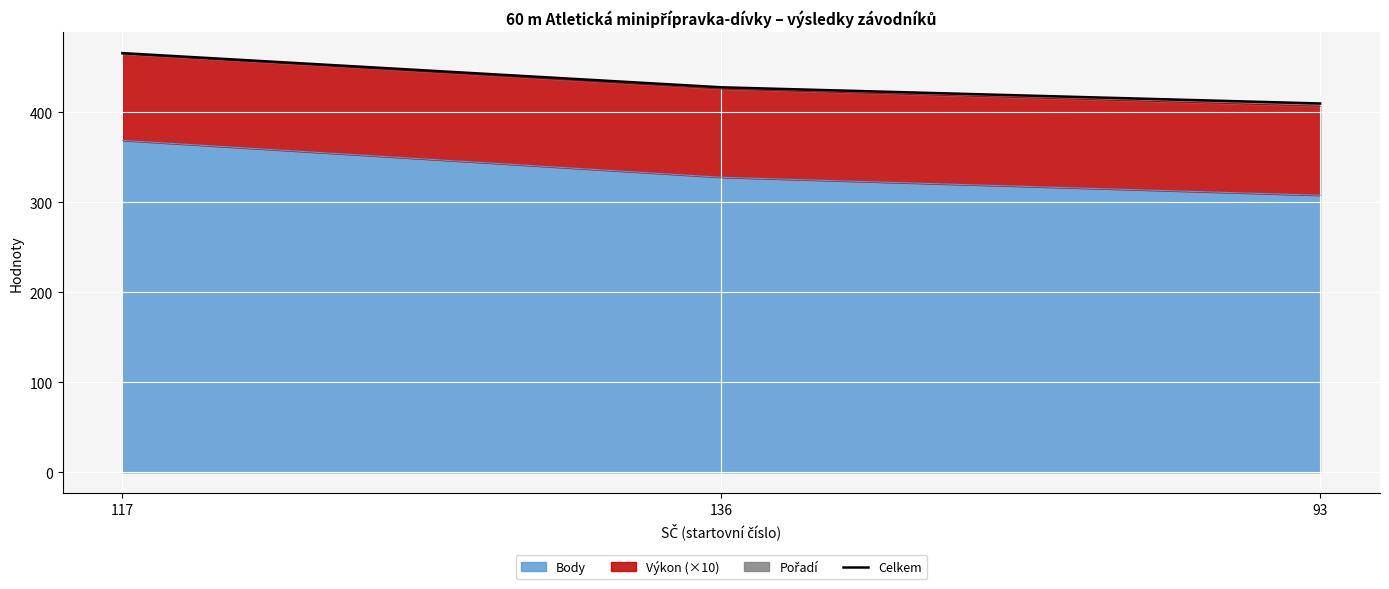

At which label does the data first exceed 428?

117